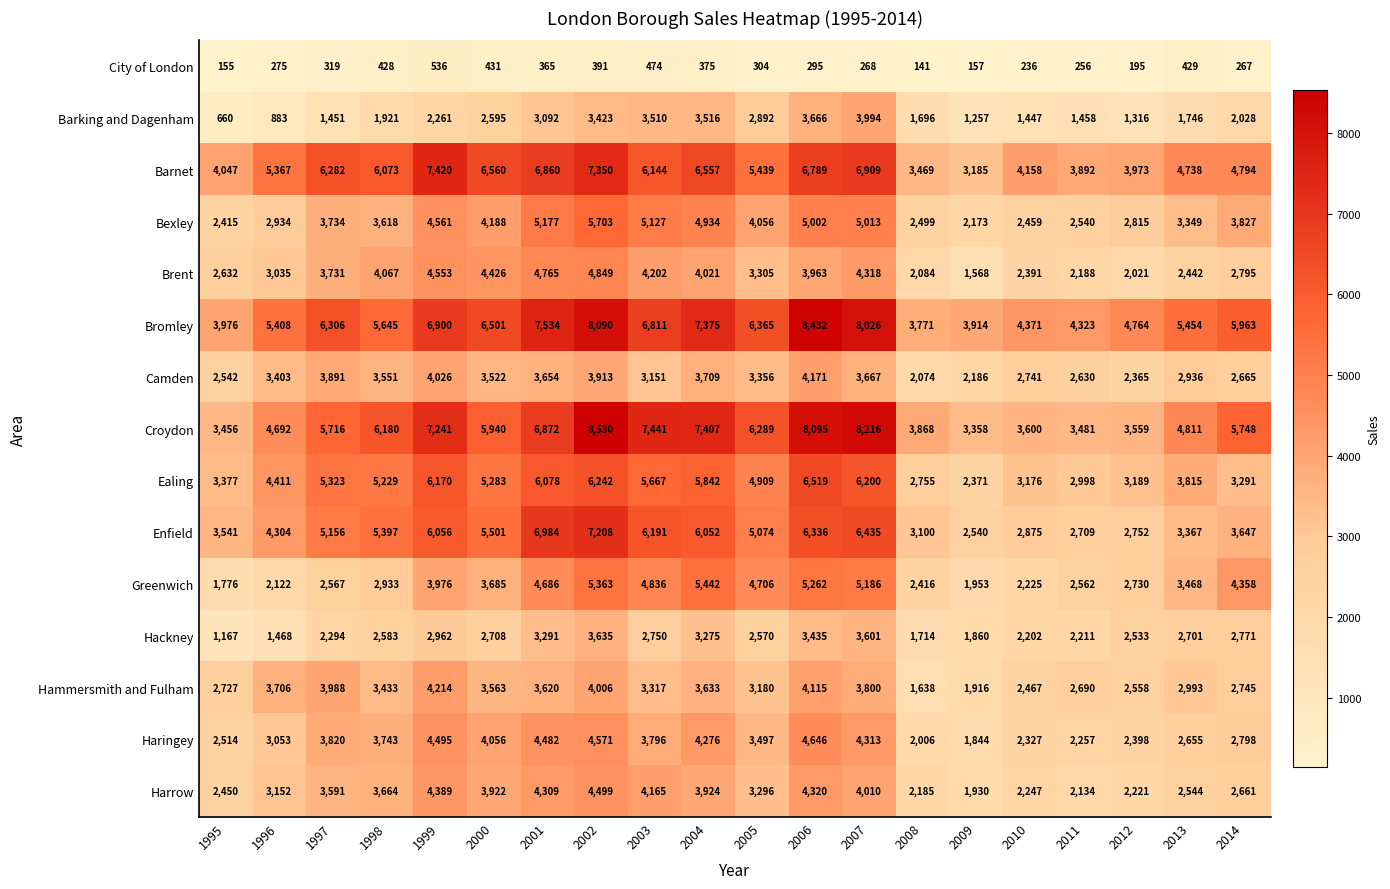

What is the sum of all City of London values?

6297